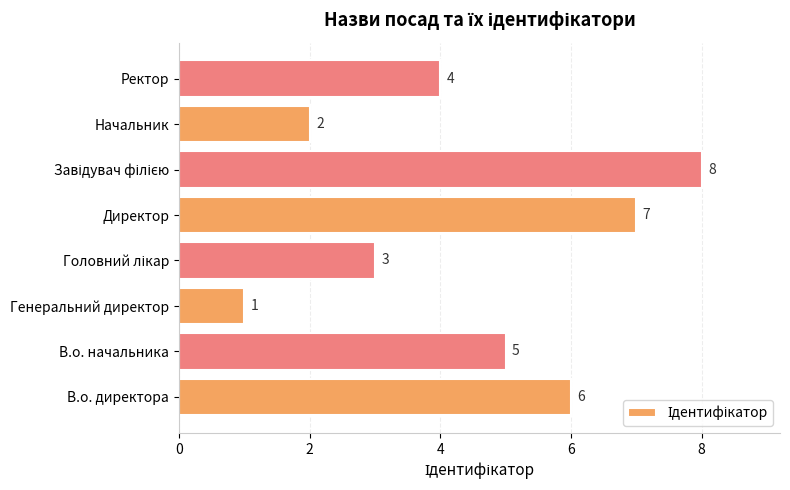

True or false: the data shows 1 at Генеральний директор.

True